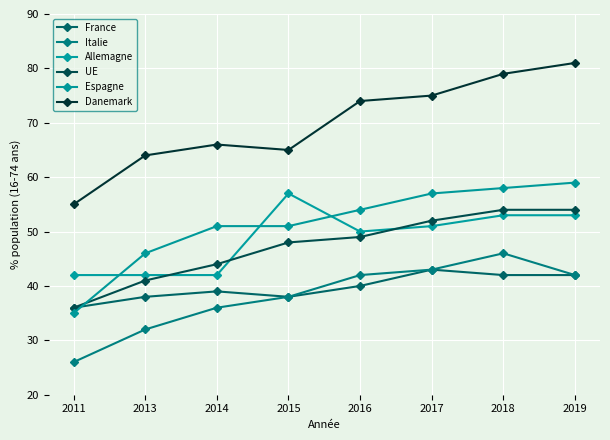

What is the smallest value displayed?

26